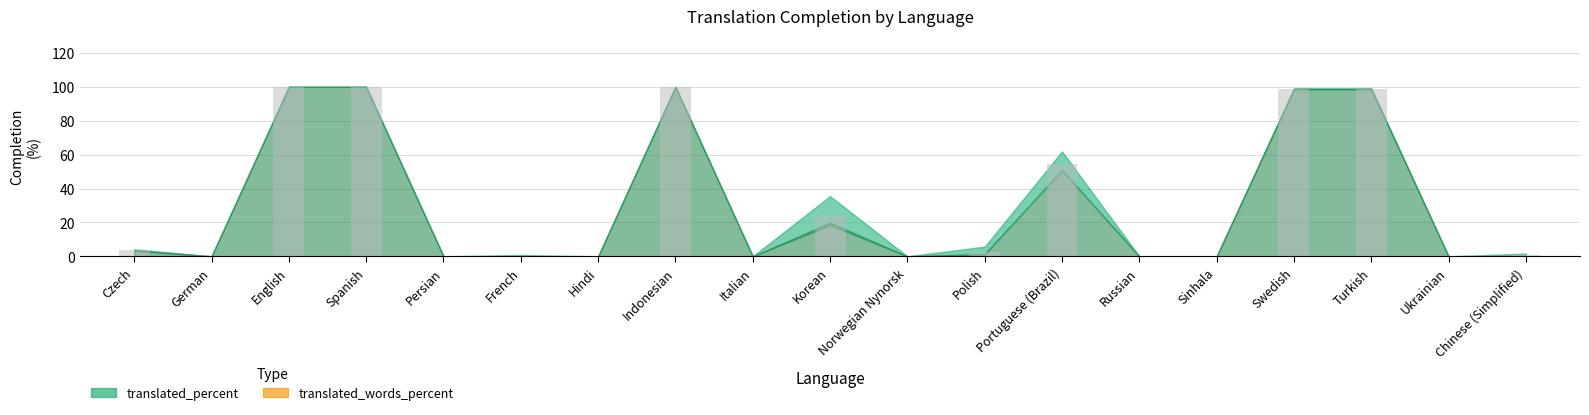

Are the bars horizontal?

No